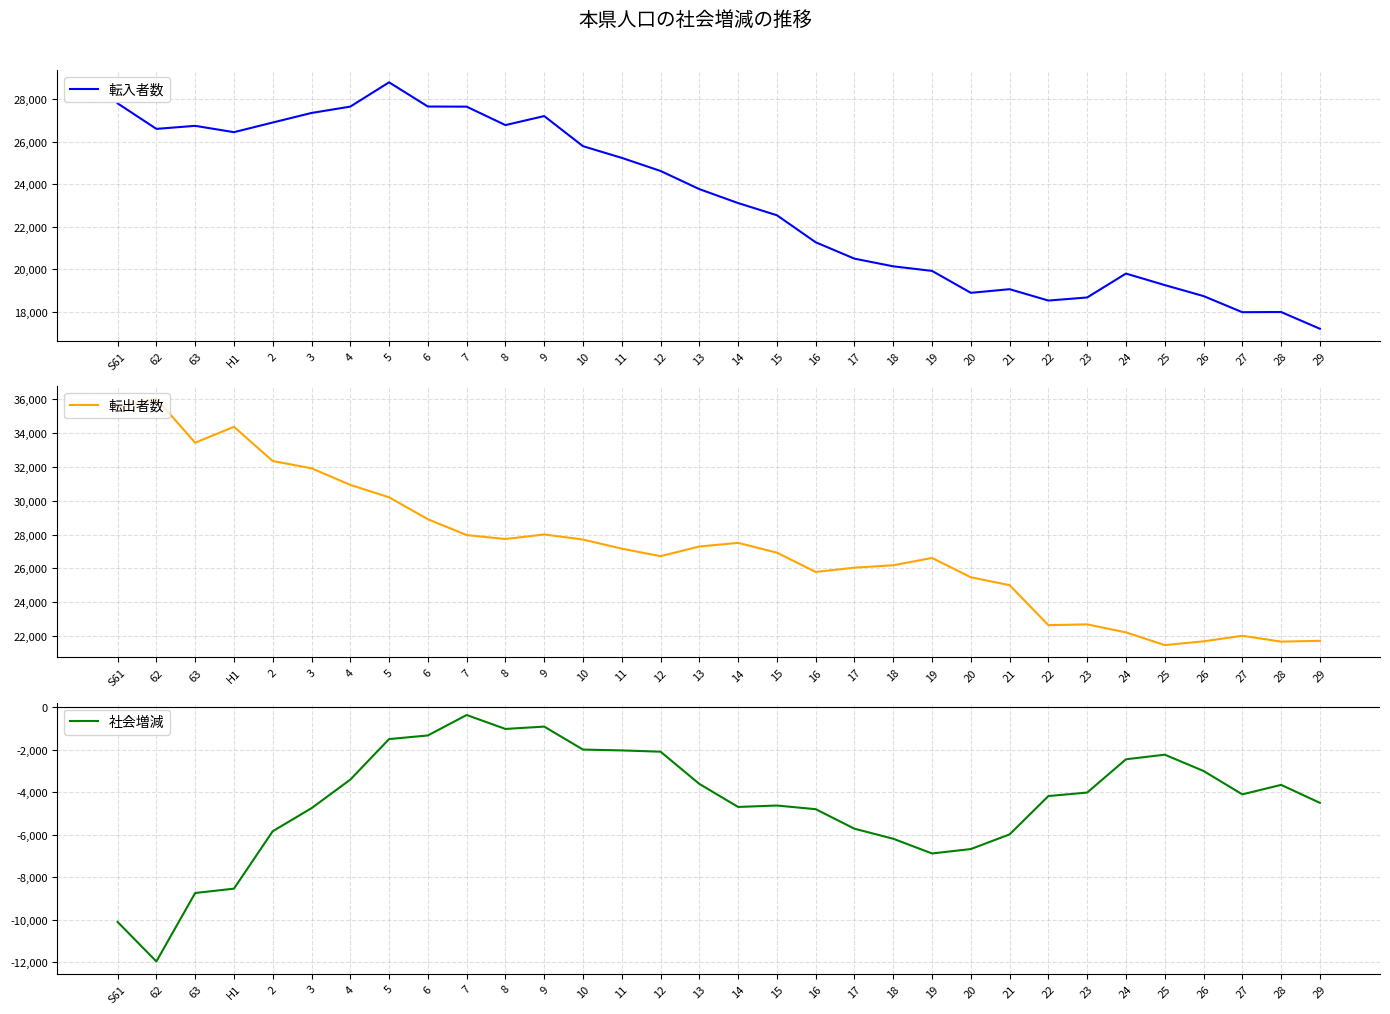

Where is the first local maximum for 社会増減?

7